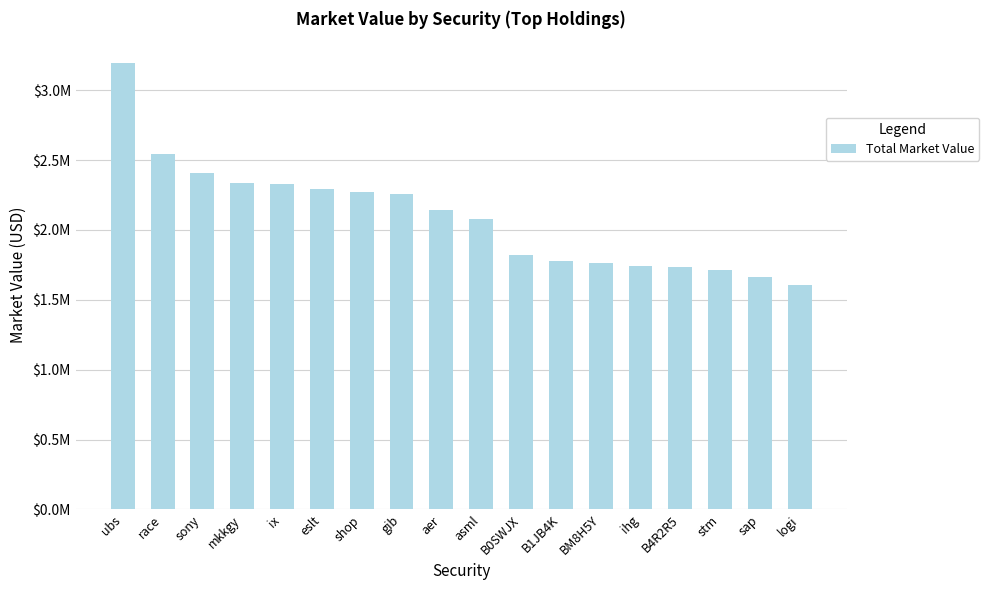

Reading left to right, extract all data points from this chart.

3191682.0	2546077.1	2407855.4	2339669.3	2331603.7	2291420.5	2273659.0	2260148.5	2144755.4	2076203.8	1821341.9	1779956.0	1764190.4	1743693.2	1735433.9	1713624.6	1664995.0	1609473.2